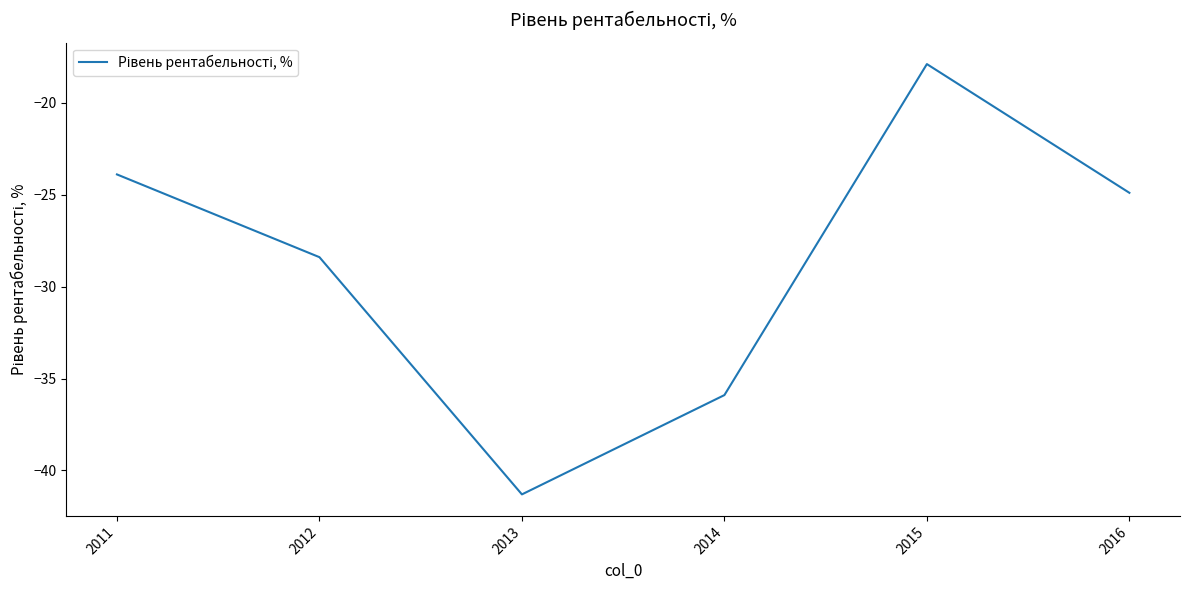

List the labels in order of value, largest first.

2015, 2011, 2016, 2012, 2014, 2013